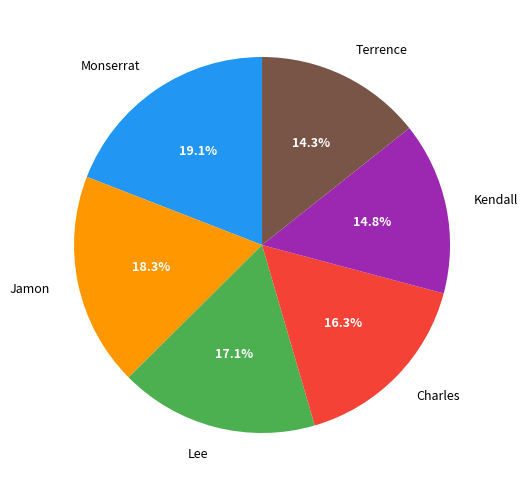

How many segments does this pie chart have?

6